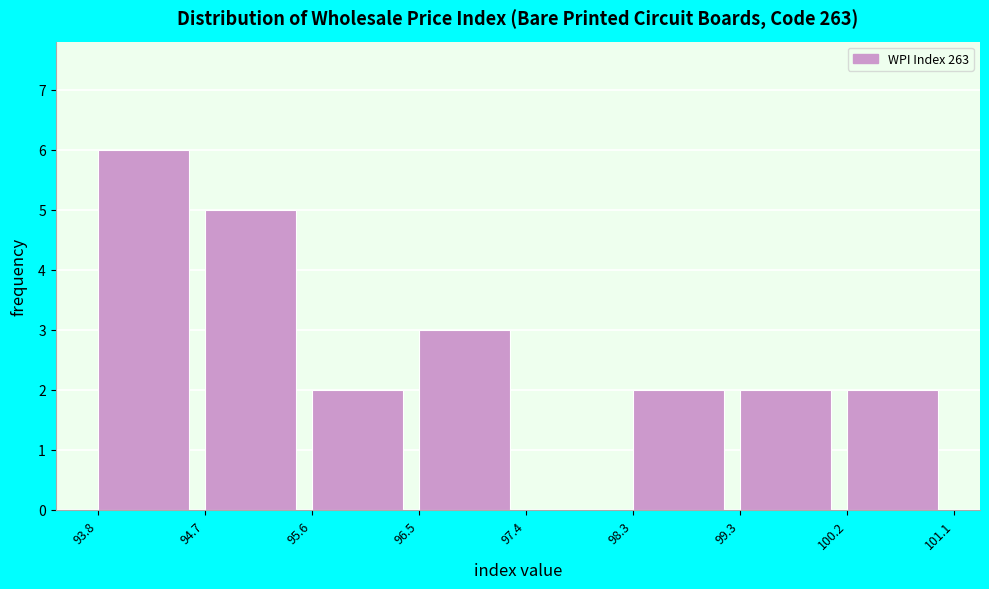

Reading left to right, list every bar in this chart as the range it spans on the x-axis followed by its height. The values are not printed on the chart, so give them approximately, as read against the axis.

93.8 to 94.7: 6
94.7 to 95.6: 5
95.6 to 96.5: 2
96.5 to 97.4: 3
97.4 to 98.3: 0
98.3 to 99.3: 2
99.3 to 100.2: 2
100.2 to 101.1: 2